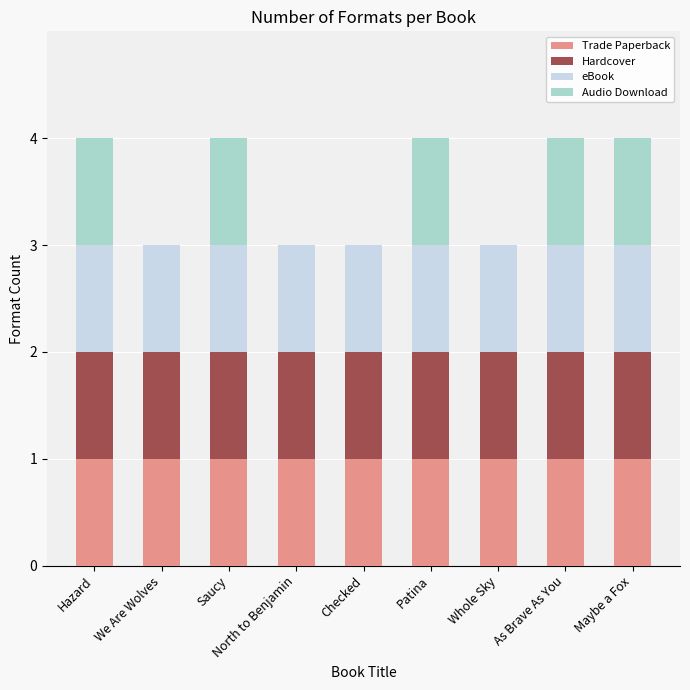

What is the total value across all series at Maybe a Fox?

4